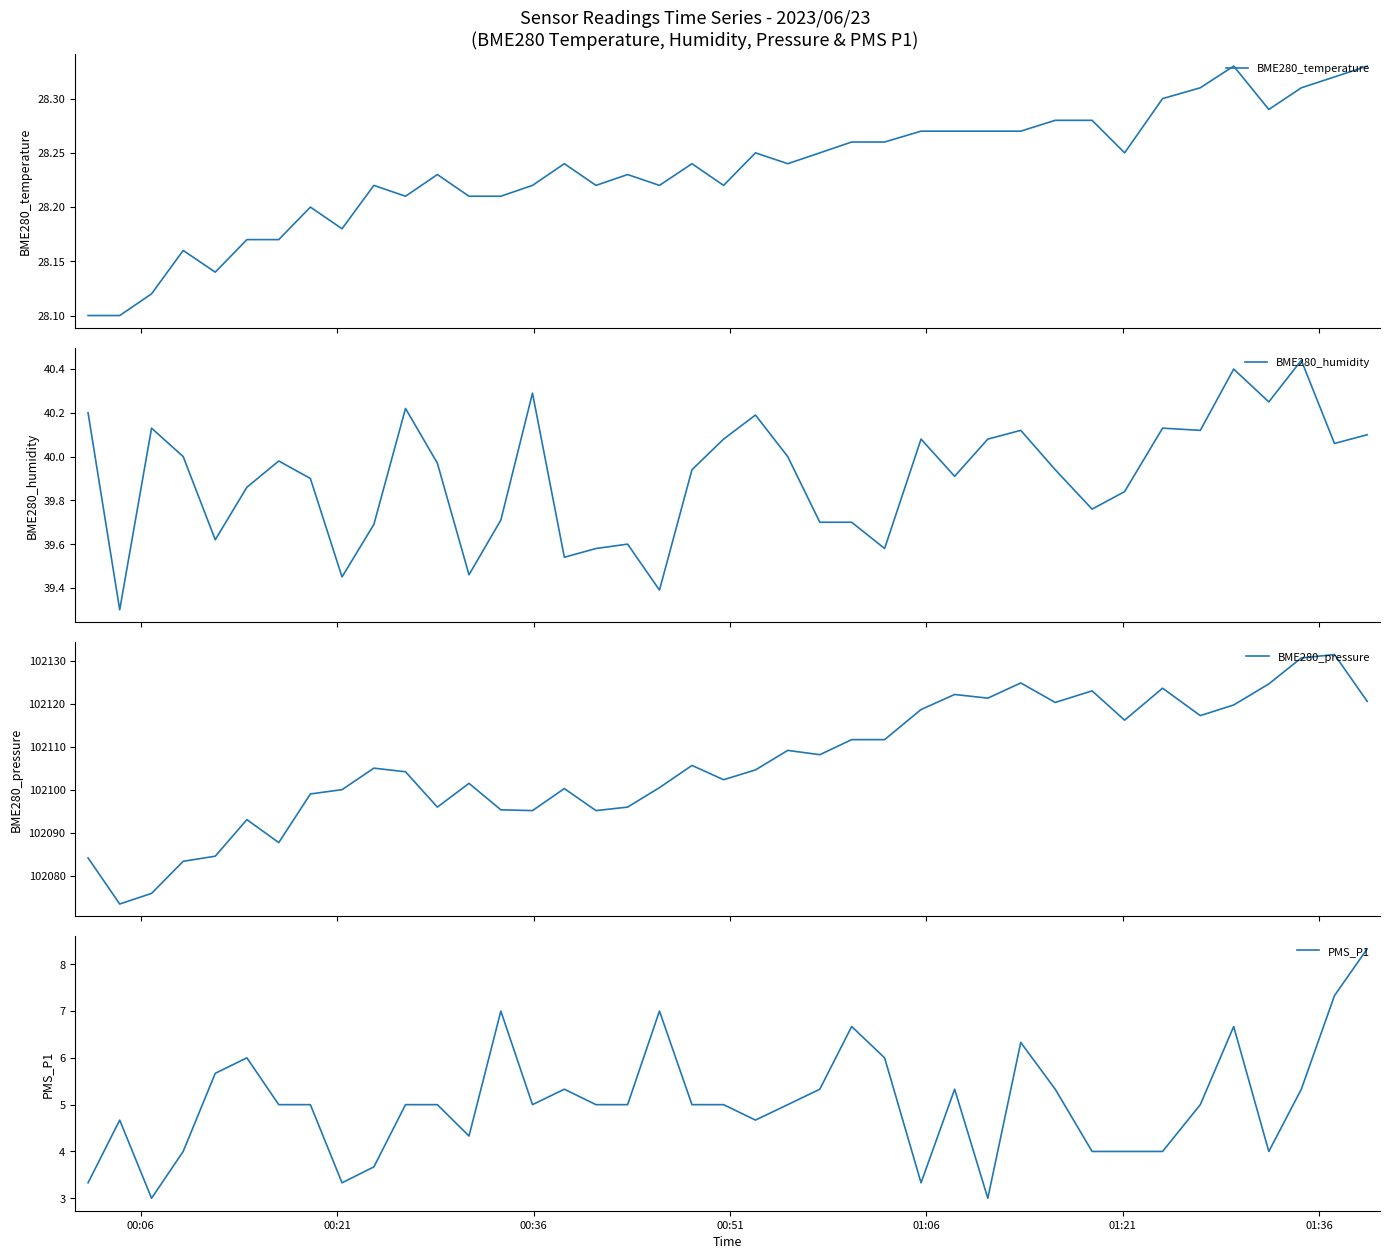

What is the value of the PMS_P1 point at the 11th from the left?

5.0